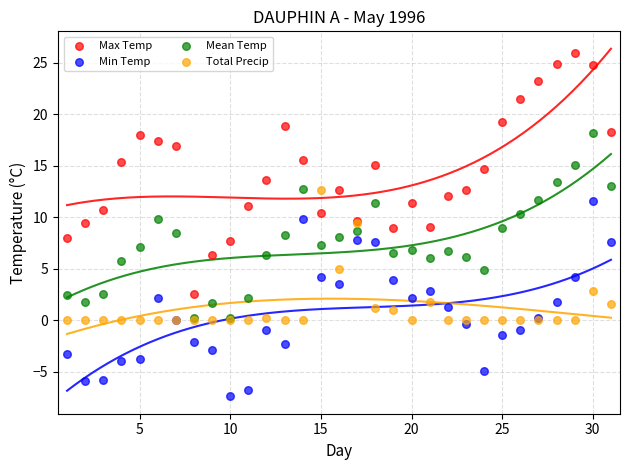

Which series has the widest spread of Y values?

Max Temp